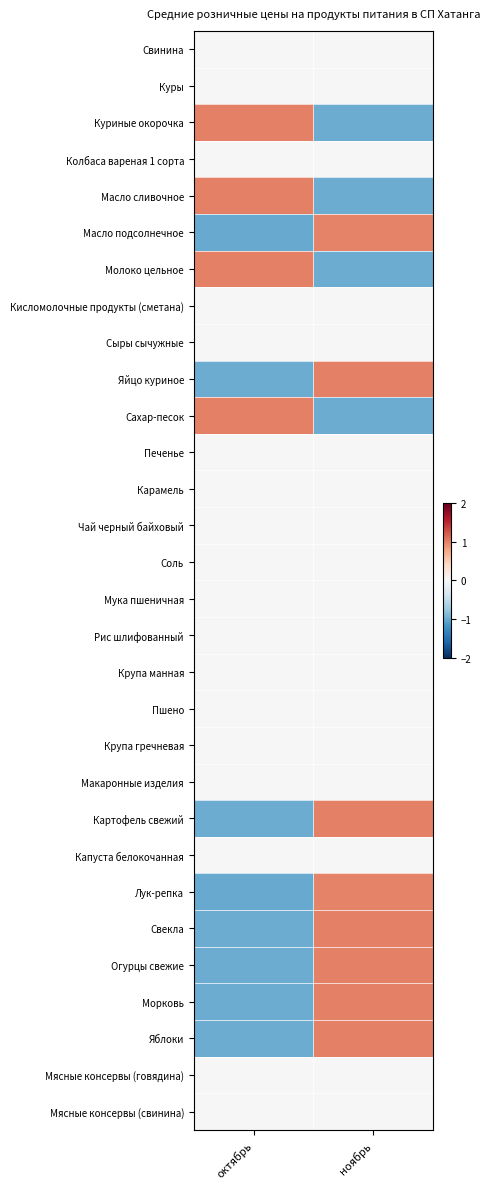

Which category has the lowest value across all series?

октябрь